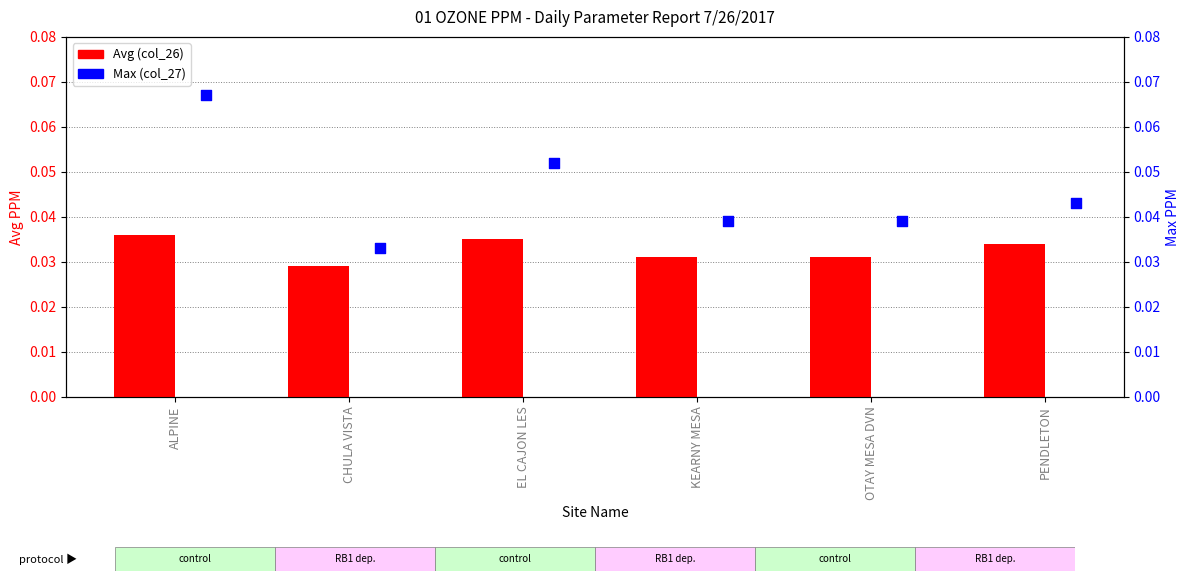

Which series has the largest Y range (max minus min)?

Max (col_27)